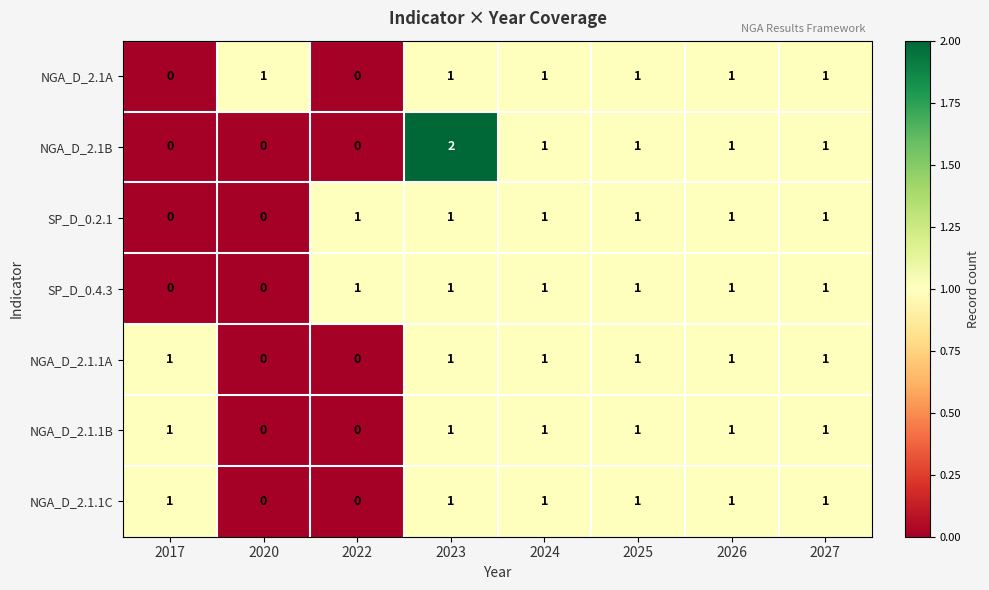

What is the sum of all SP_D_0.2.1 values?

6